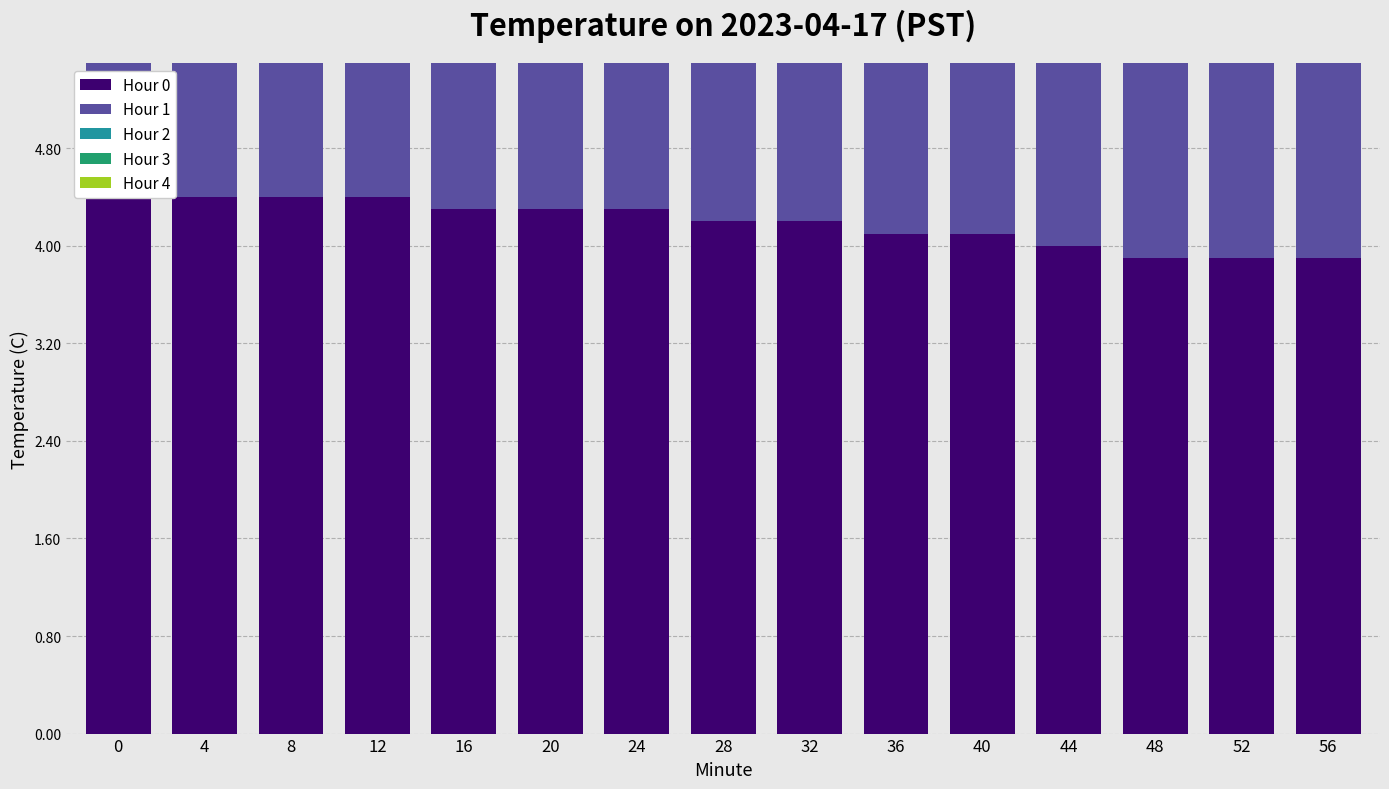

At 48, list the series in order from largest to smallest.

Hour 0, Hour 1, Hour 2, Hour 3, Hour 4